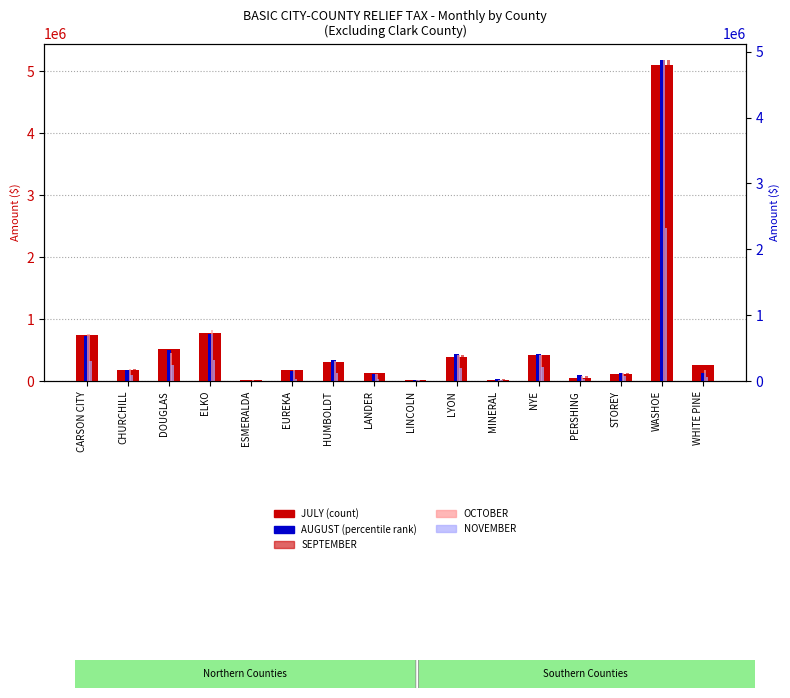

At which label is OCTOBER closest to 2445704?

ELKO